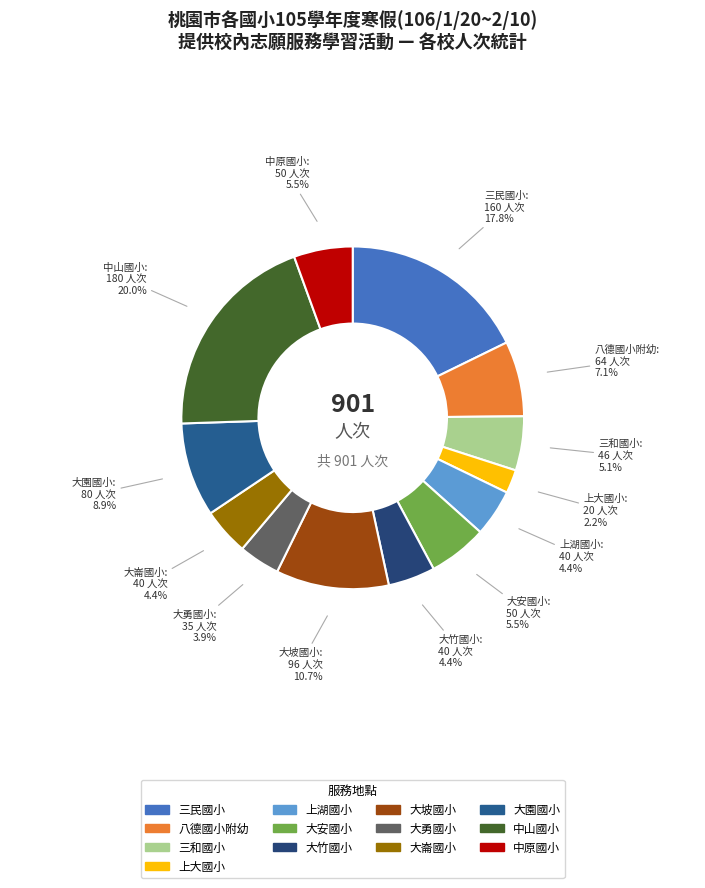

True or false: 大崙國小 accounts for 4% of the total.

True